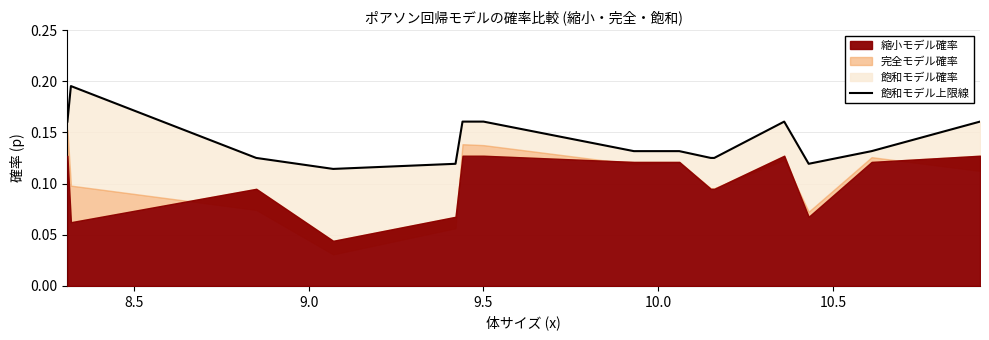

What is the greatest value displayed?

0.2